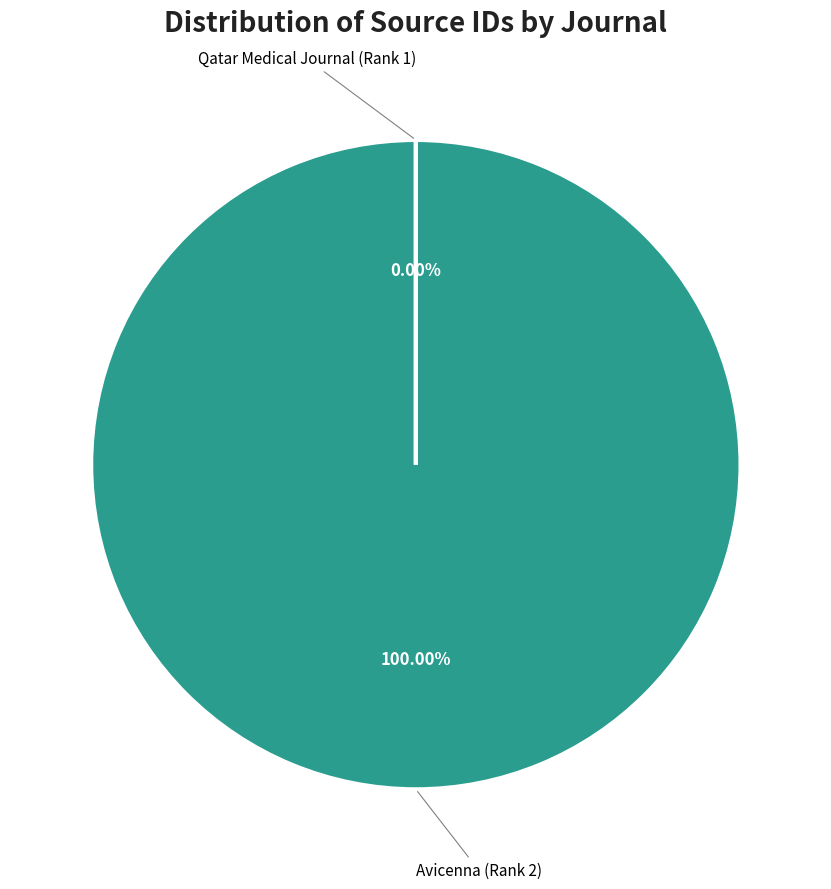

Is there any slice that represents more than half of the pie?

Yes